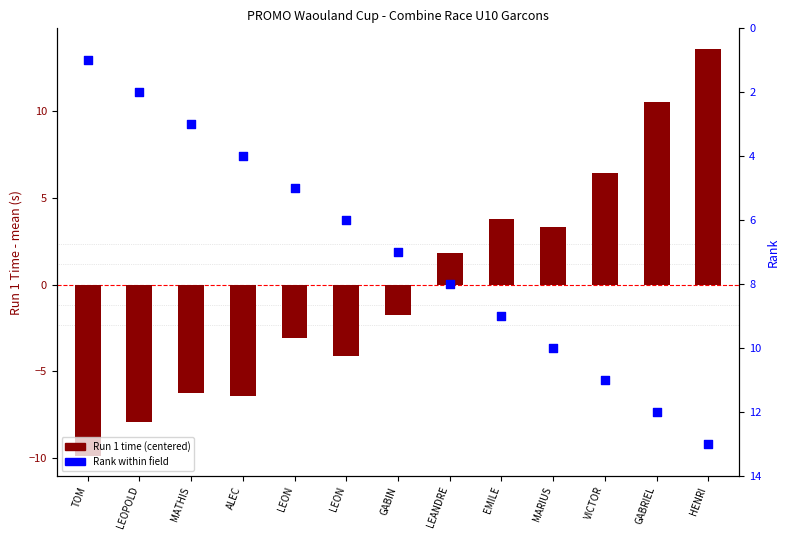

Which series reaches the maximum Y coordinate?

Run 1 time (centered)